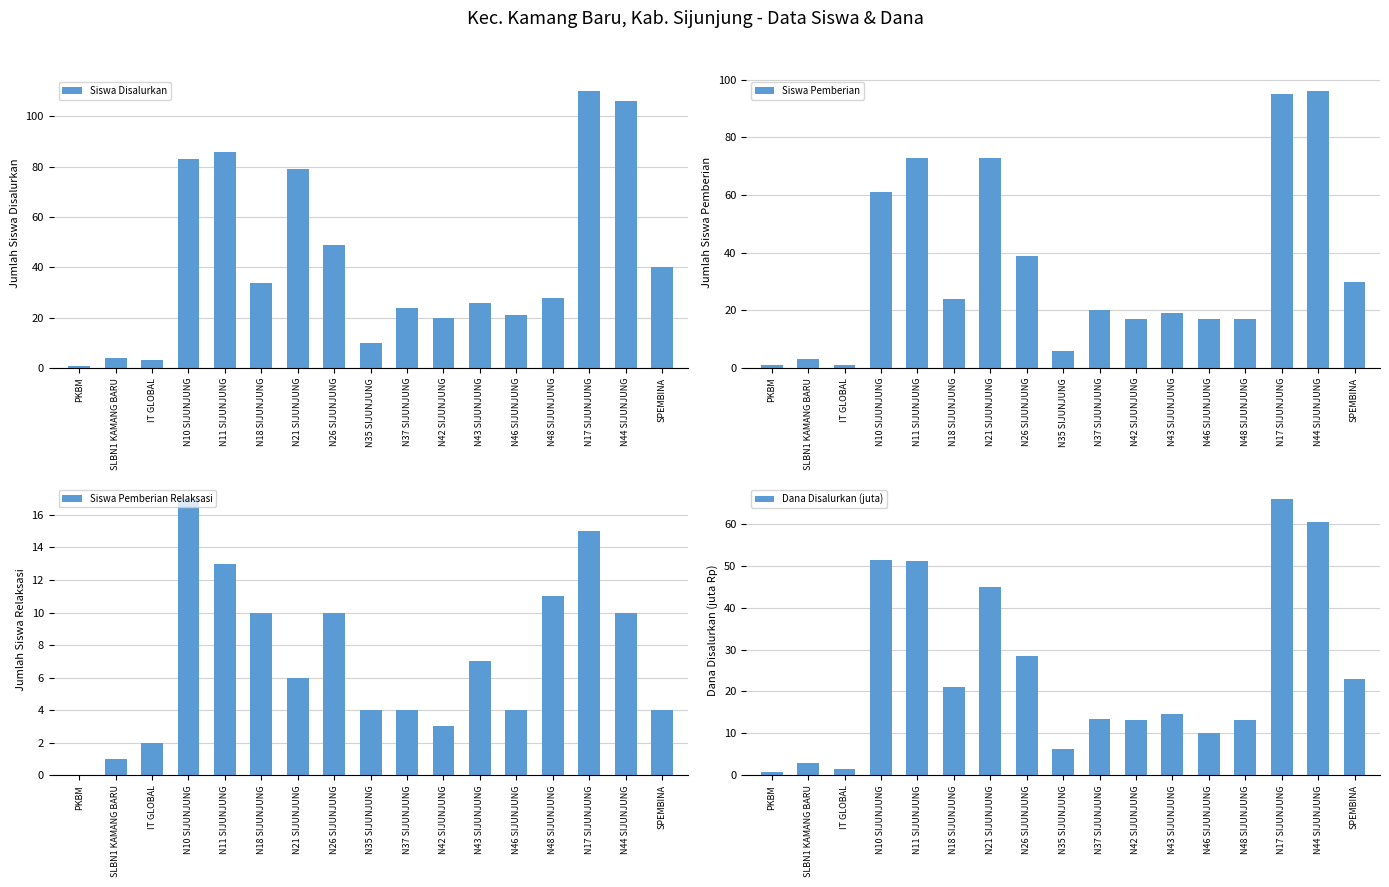

Reading right to left, extract all data points from this chart.

Siswa Disalurkan: SPEMBINA=40.0	N44 SIJUNJUNG=106.0	N17 SIJUNJUNG=110.0	N48 SIJUNJUNG=28.0	N46 SIJUNJUNG=21.0	N43 SIJUNJUNG=26.0	N42 SIJUNJUNG=20.0	N37 SIJUNJUNG=24.0	N35 SIJUNJUNG=10.0	N26 SIJUNJUNG=49.0	N21 SIJUNJUNG=79.0	N18 SIJUNJUNG=34.0	N11 SIJUNJUNG=86.0	N10 SIJUNJUNG=83.0	IT GLOBAL=3.0	SLBN1 KAMANG BARU=4.0	PKBM=1.0
Siswa Pemberian: SPEMBINA=30.0	N44 SIJUNJUNG=96.0	N17 SIJUNJUNG=95.0	N48 SIJUNJUNG=17.0	N46 SIJUNJUNG=17.0	N43 SIJUNJUNG=19.0	N42 SIJUNJUNG=17.0	N37 SIJUNJUNG=20.0	N35 SIJUNJUNG=6.0	N26 SIJUNJUNG=39.0	N21 SIJUNJUNG=73.0	N18 SIJUNJUNG=24.0	N11 SIJUNJUNG=73.0	N10 SIJUNJUNG=61.0	IT GLOBAL=1.0	SLBN1 KAMANG BARU=3.0	PKBM=1.0
Siswa Pemberian Relaksasi: SPEMBINA=4.0	N44 SIJUNJUNG=10.0	N17 SIJUNJUNG=15.0	N48 SIJUNJUNG=11.0	N46 SIJUNJUNG=4.0	N43 SIJUNJUNG=7.0	N42 SIJUNJUNG=3.0	N37 SIJUNJUNG=4.0	N35 SIJUNJUNG=4.0	N26 SIJUNJUNG=10.0	N21 SIJUNJUNG=6.0	N18 SIJUNJUNG=10.0	N11 SIJUNJUNG=13.0	N10 SIJUNJUNG=17.0	IT GLOBAL=2.0	SLBN1 KAMANG BARU=1.0	PKBM=0.0
Dana Disalurkan (juta): SPEMBINA=22.9	N44 SIJUNJUNG=60.4	N17 SIJUNJUNG=66.0	N48 SIJUNJUNG=13.1	N46 SIJUNJUNG=10.1	N43 SIJUNJUNG=14.6	N42 SIJUNJUNG=13.1	N37 SIJUNJUNG=13.5	N35 SIJUNJUNG=6.4	N26 SIJUNJUNG=28.5	N21 SIJUNJUNG=45.0	N18 SIJUNJUNG=21.0	N11 SIJUNJUNG=51.0	N10 SIJUNJUNG=51.4	IT GLOBAL=1.5	SLBN1 KAMANG BARU=3.0	PKBM=0.8